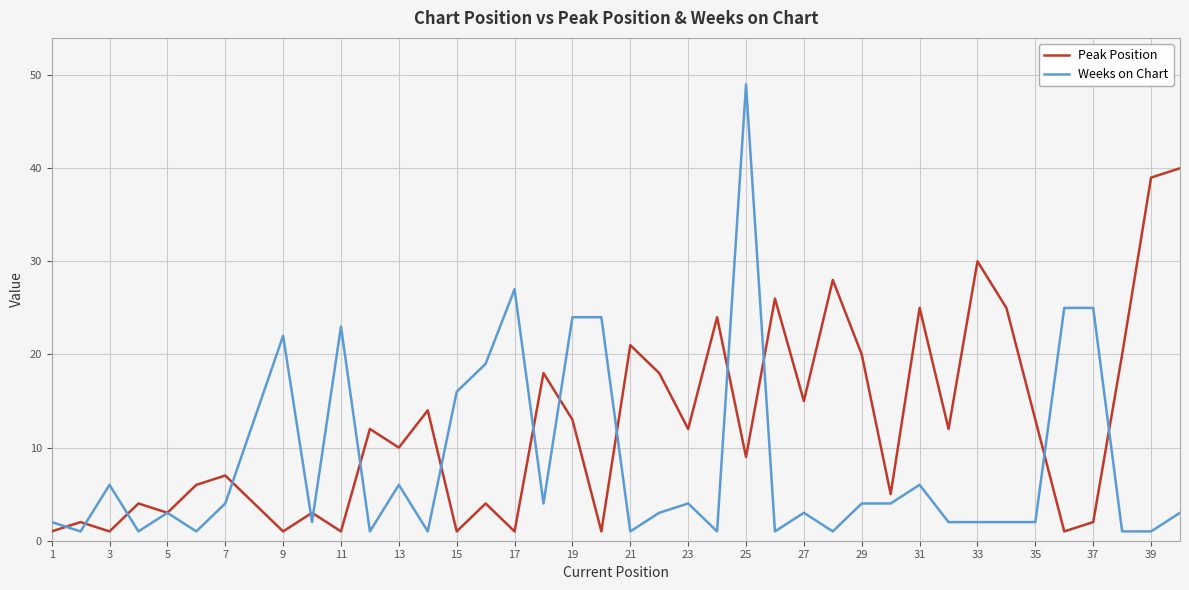

Does the chart have visible grid lines?

Yes